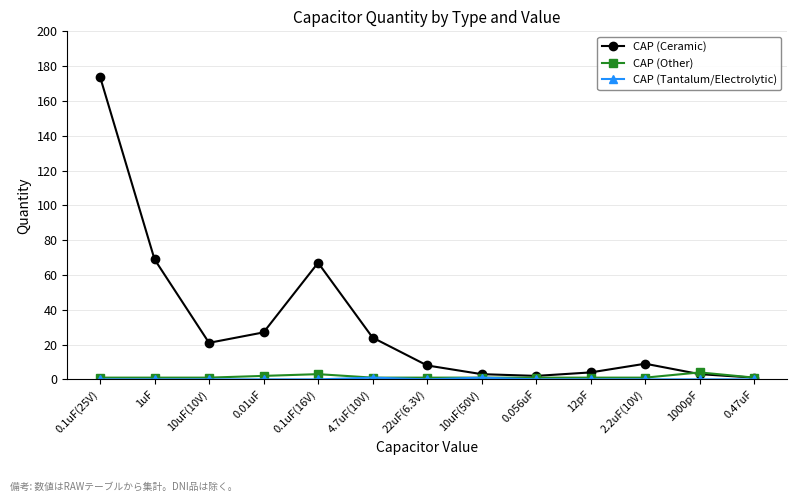

What is the sum of all CAP (Other) values?

19